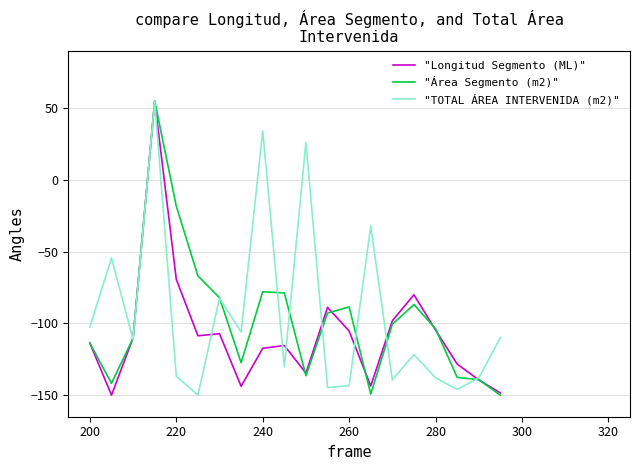

What is the minimum value for "Área Segmento (m2)"?

-150.0